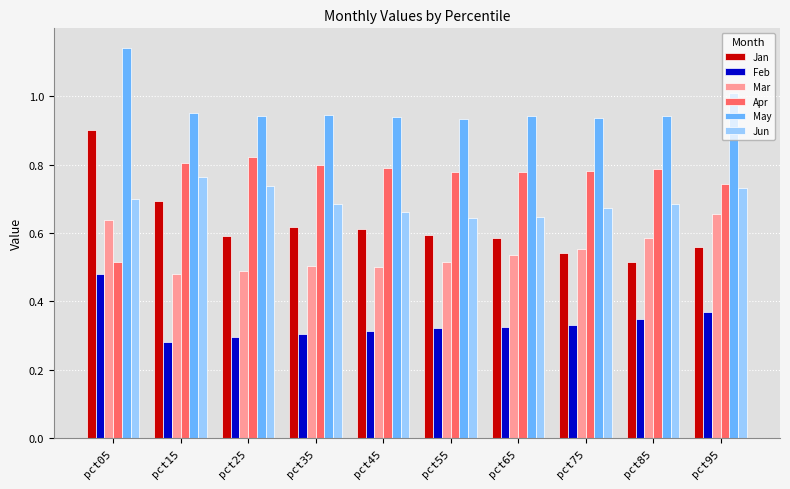

What is the sum of all Jun values?

6.9